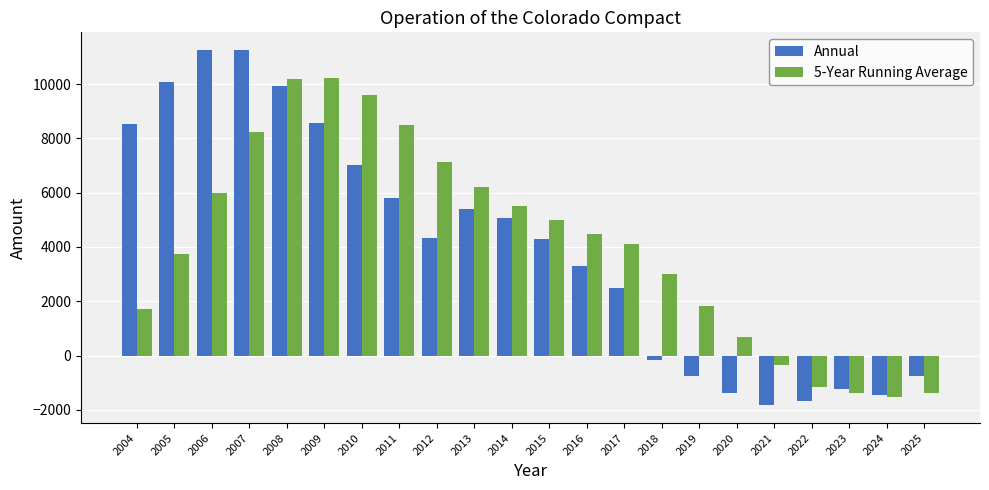

List the series in order of their peak value, lowest first.

5-Year Running Average, Annual